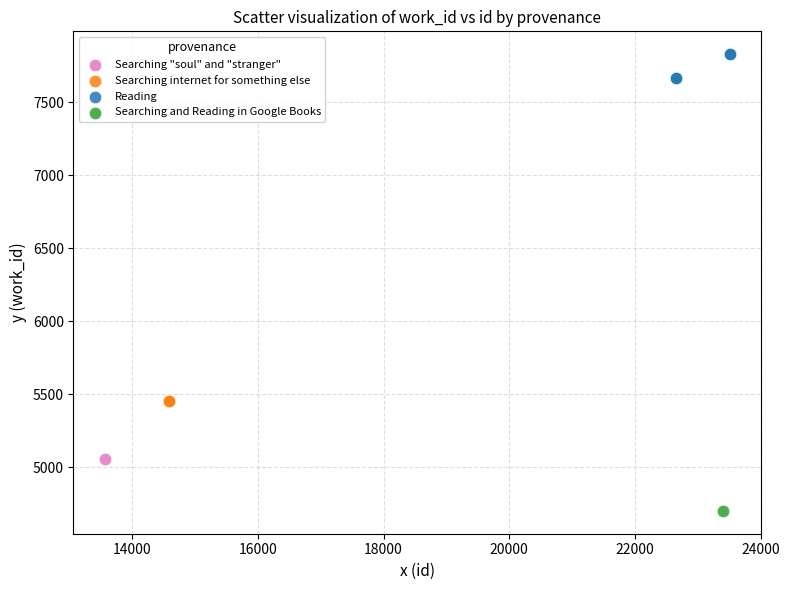

What are all the series names shown in the legend?

Searching "soul" and "stranger", Searching internet for something else, Reading, Searching and Reading in Google Books